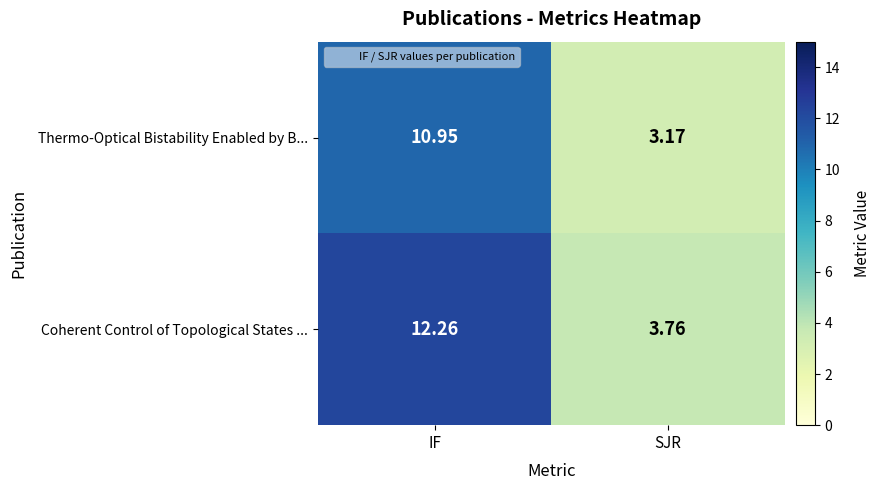

Rank the series by their average value, from highest to lowest.

Coherent Control of Topological States ..., Thermo-Optical Bistability Enabled by B...